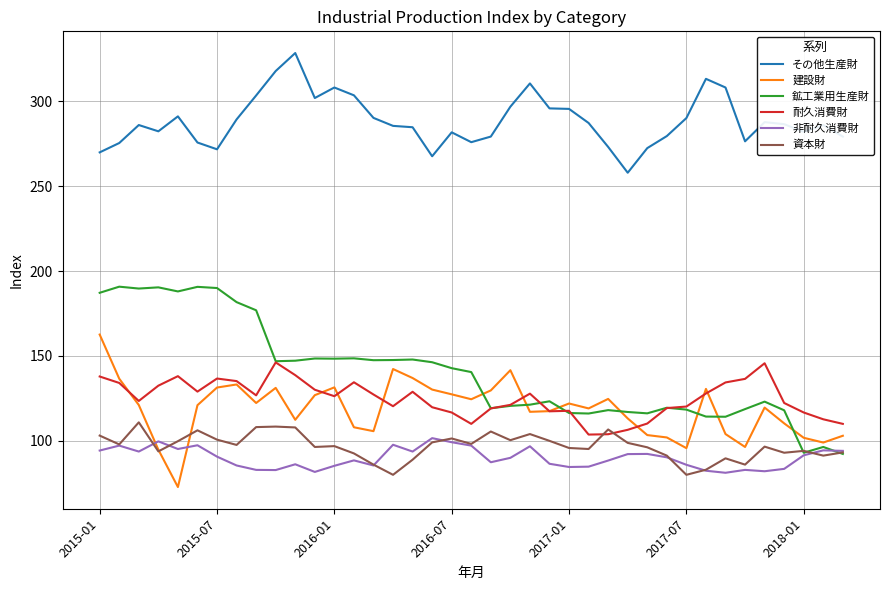

What is the smallest value displayed?

72.8